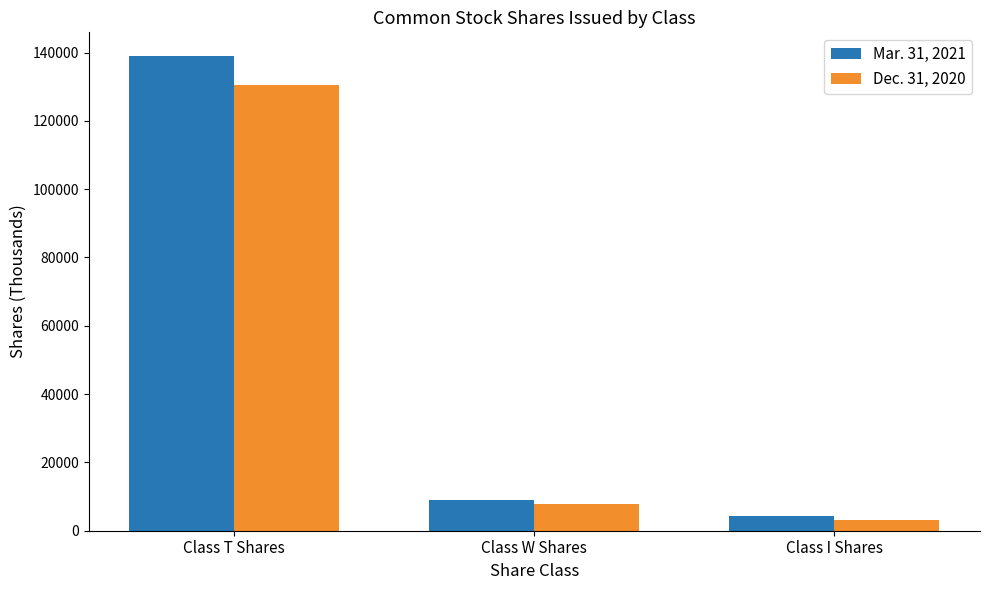

At how many categories does at least one series exceed 89172?

1